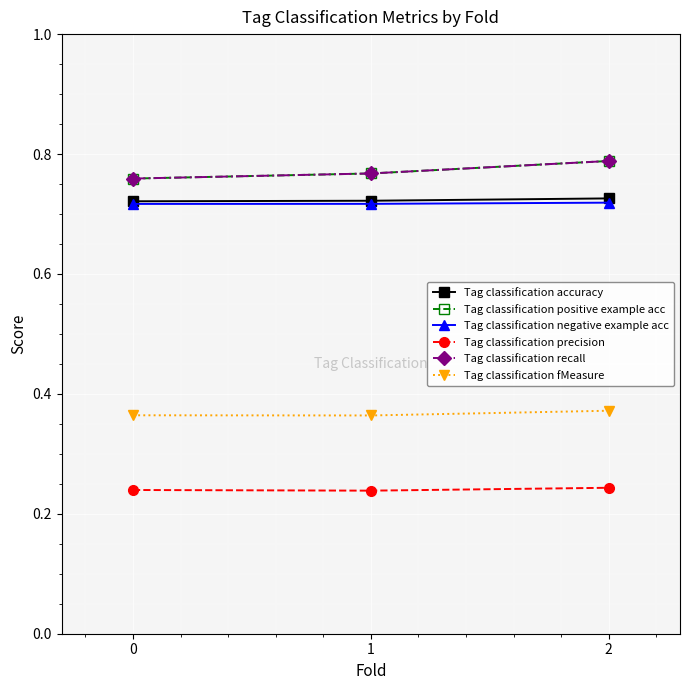

Which series has the largest total across all categories?

Tag classification positive example acc